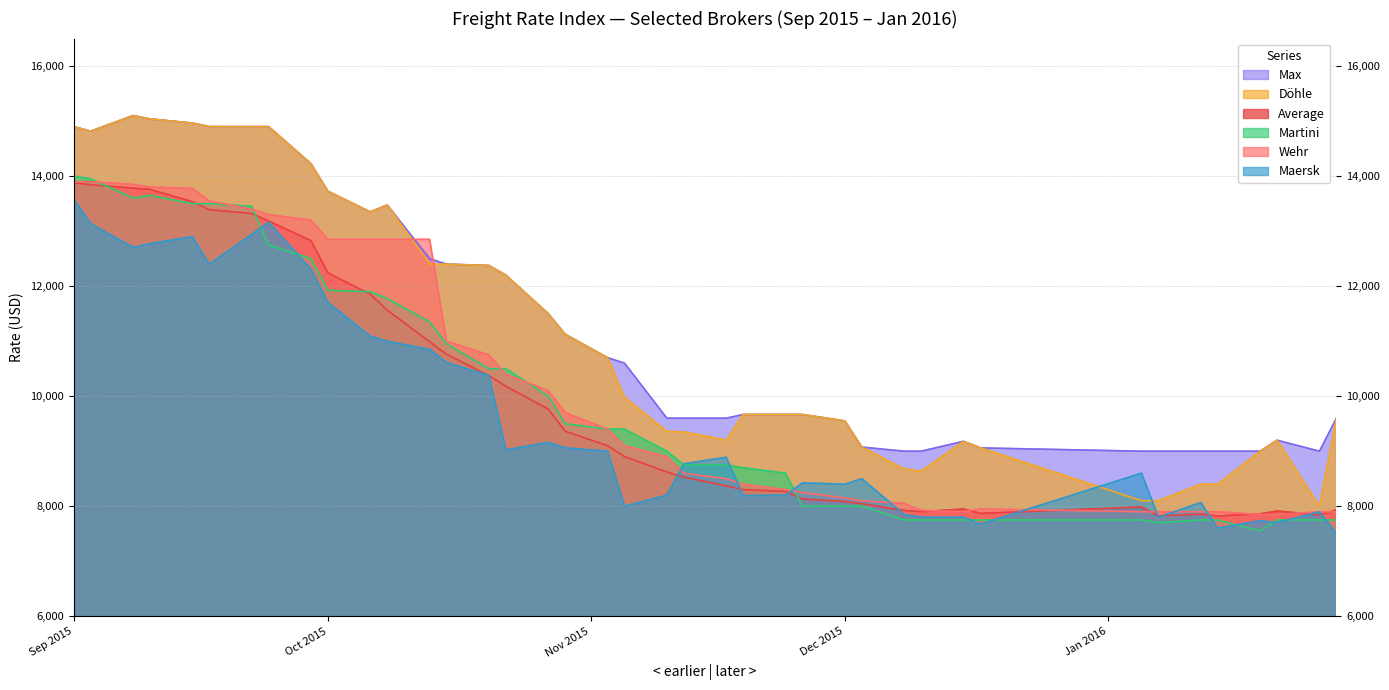

Where is Wehr nearest to the value 10875?

15.10.2015